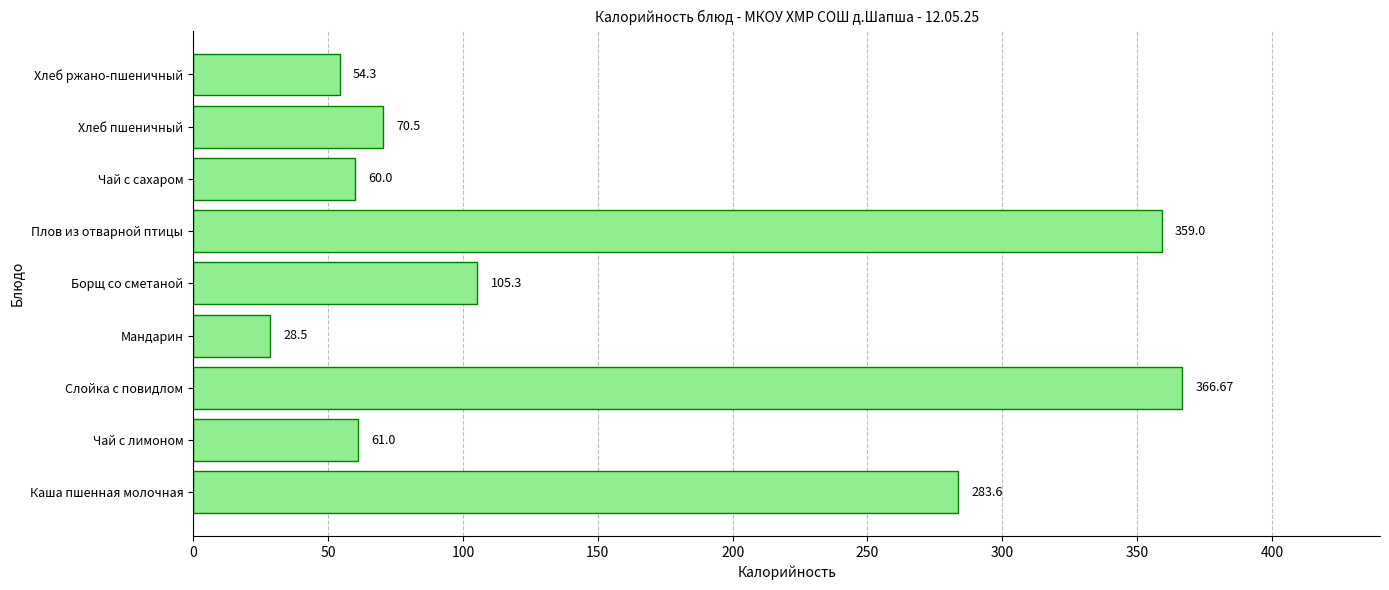

List the labels in order of value, smallest first.

Мандарин, Хлеб ржано-пшеничный, Чай с сахаром, Чай с лимоном, Хлеб пшеничный, Борщ со сметаной, Каша пшенная молочная, Плов из отварной птицы, Слойка с повидлом